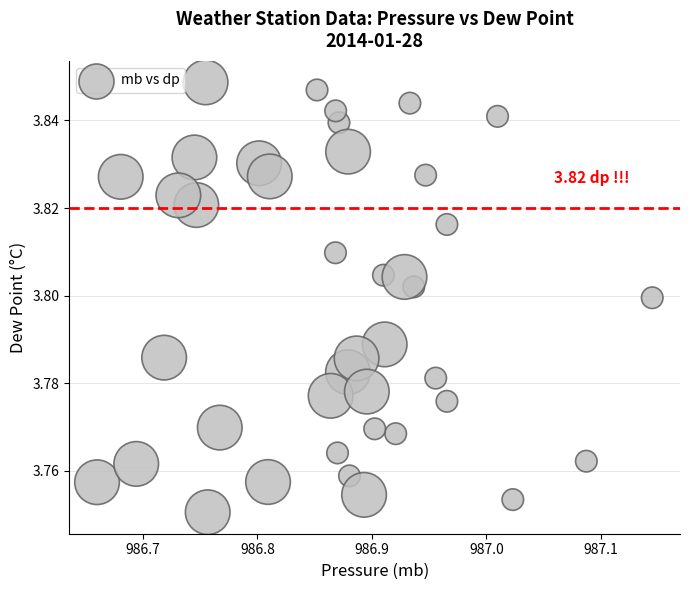

What is the range of X values (max minus min)?

0.5